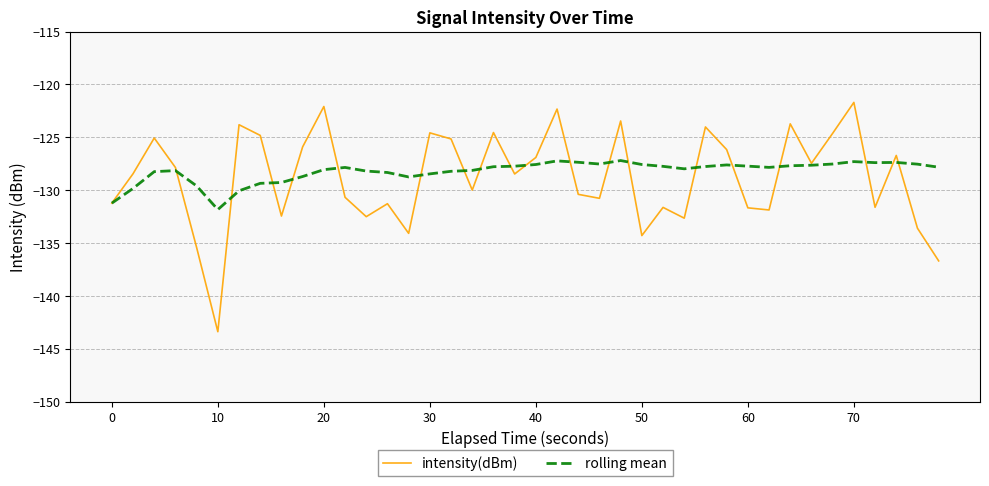

What is the greatest value displayed?

-121.7